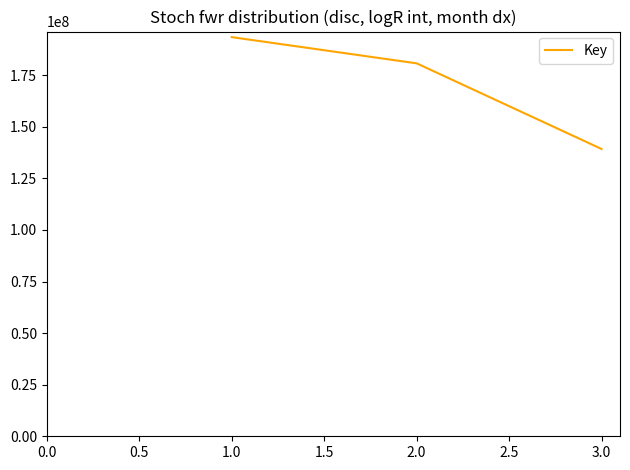

How many series are shown in this chart?

1